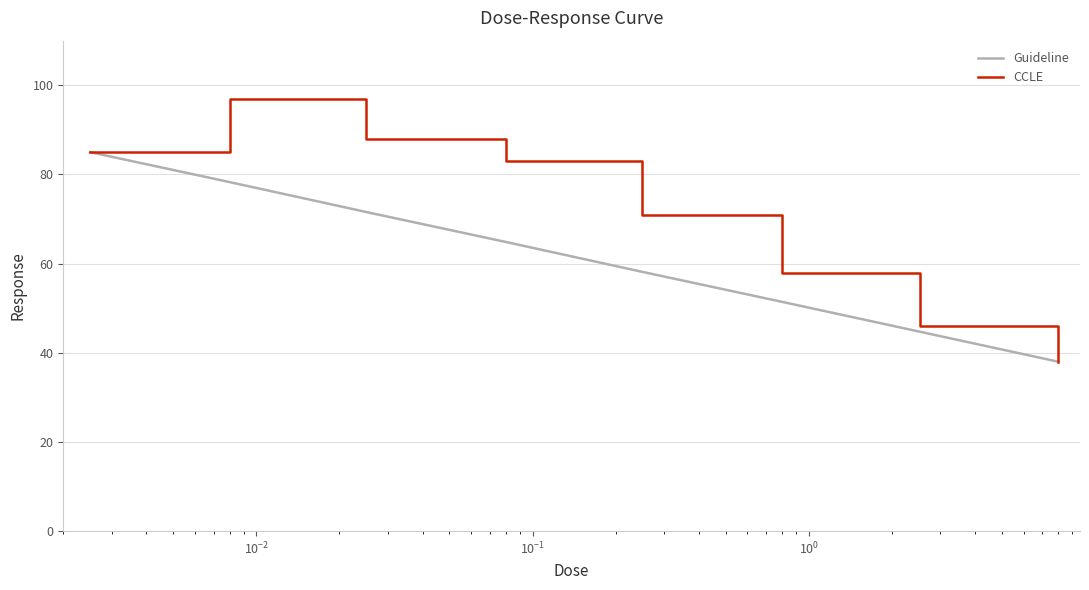

What is the maximum value shown in the chart?

97.0